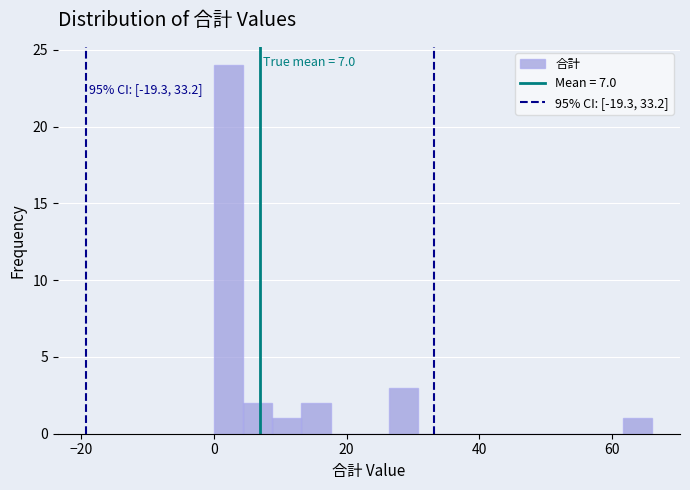

Around what value on the x-axis is the tallest bar? Give the approximate position of its centre, as read against the axis.

2